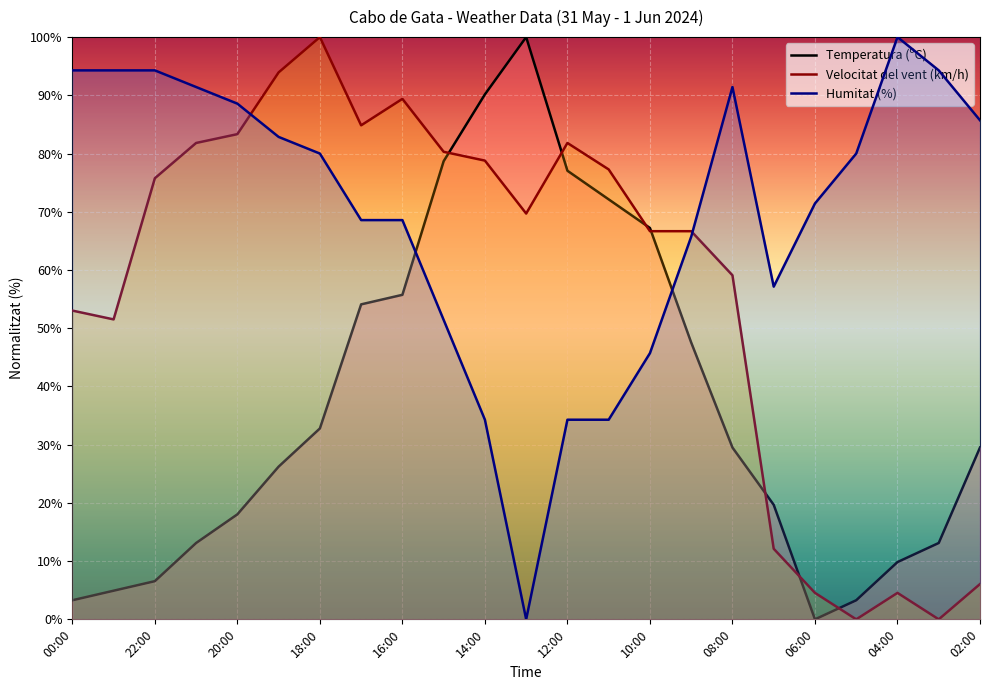

After their last crossing, which series has the higher values: Temperatura (ºC) or Velocitat del vent (km/h)?

Temperatura (ºC)